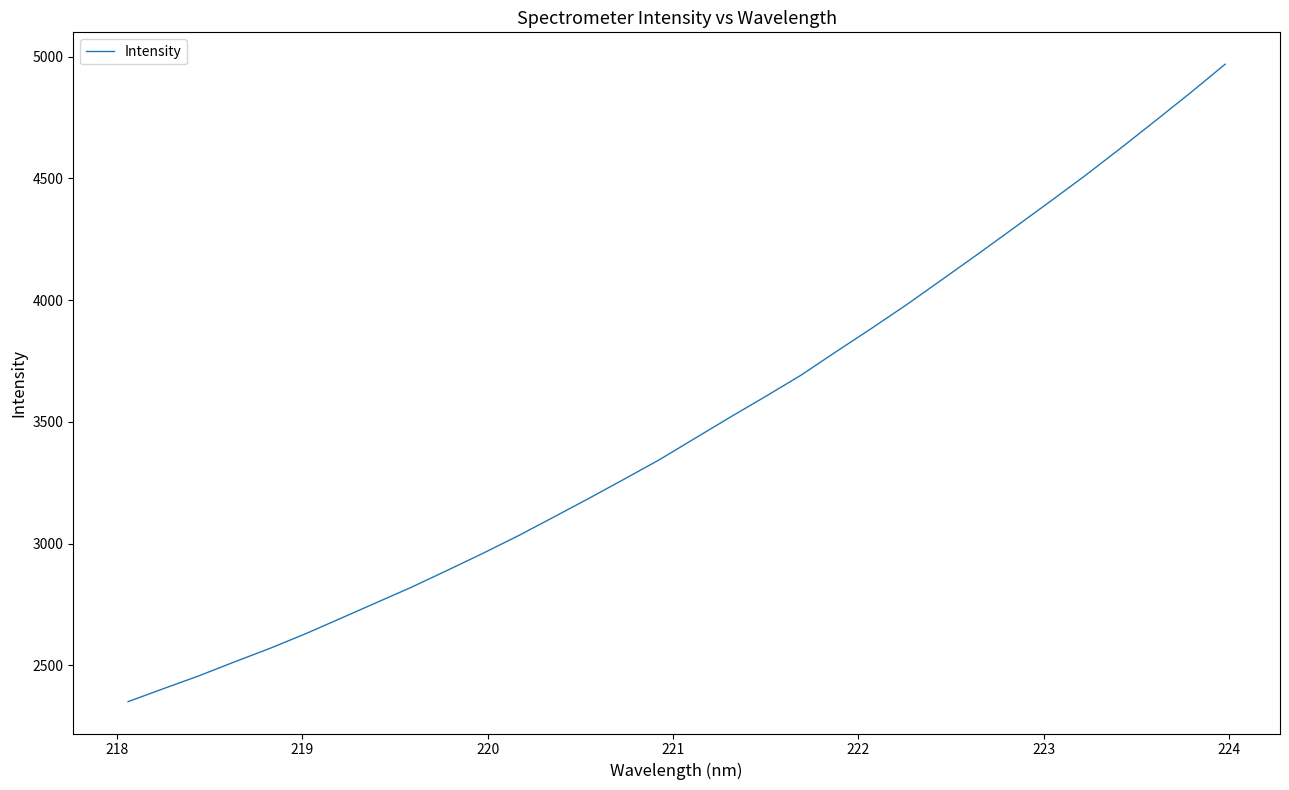

What is the maximum value shown in the chart?

4968.6